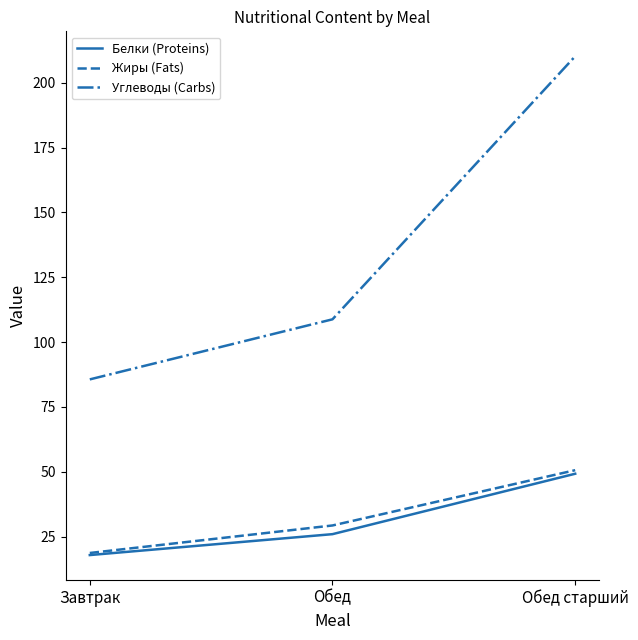

Where is Углеводы (Carbs) nearest to the value 147?

Обед